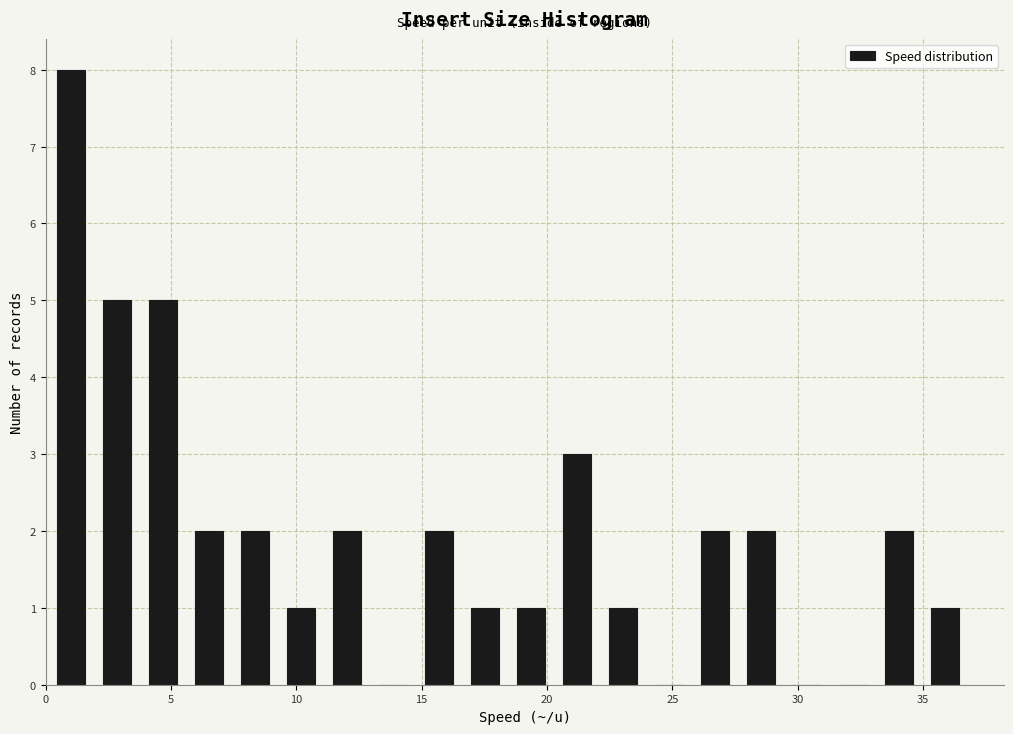

Read against the x-axis, roughly where is the centre of the tallest bar?

1.0